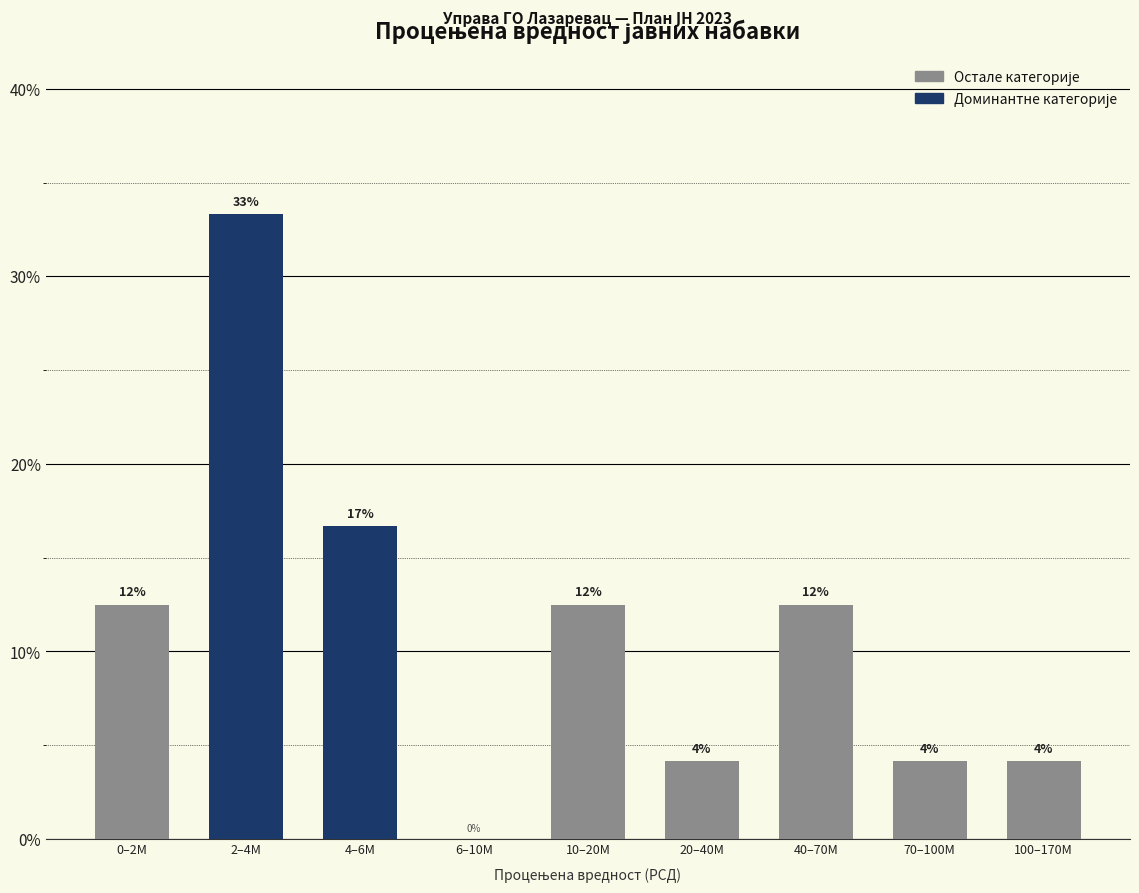

Are the bars horizontal?

No